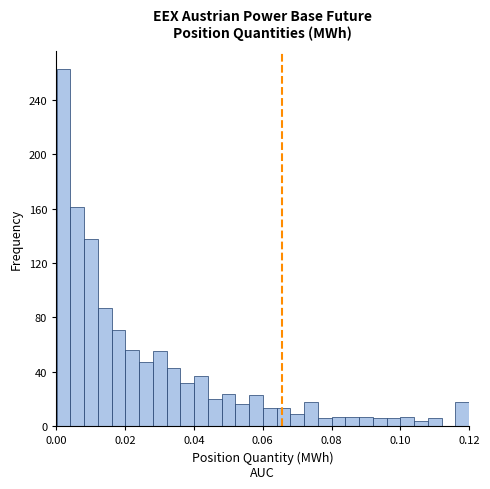

Around what value on the x-axis is the tallest bar? Give the approximate position of its centre, as read against the axis.

0.002